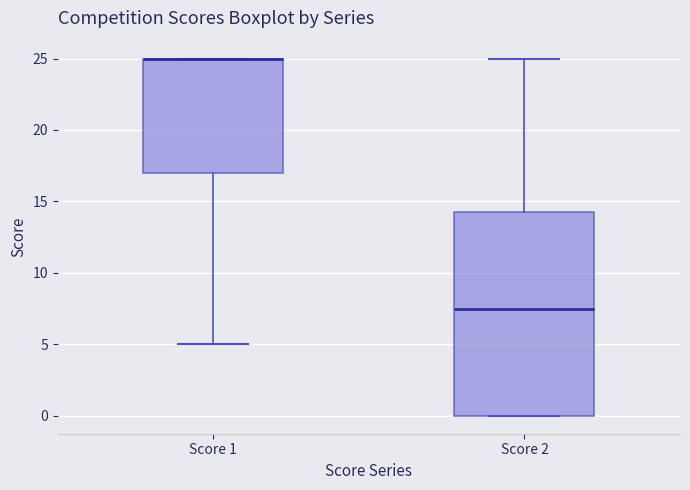

Reading left to right, transcribe this box plot: for each box, give where its median line is, the range the box spans, and where its two whiskers end, as read against the y-axis. The values are not printed on the chart, so give them approximately, as read against the axis.

Score 1: median 25.0 (drawn on the box's upper edge), box 17.0 to 25.0, whiskers 5.0 to 25.0
Score 2: median 7.5, box 0.0 to 14.5, whiskers 0.0 to 25.0